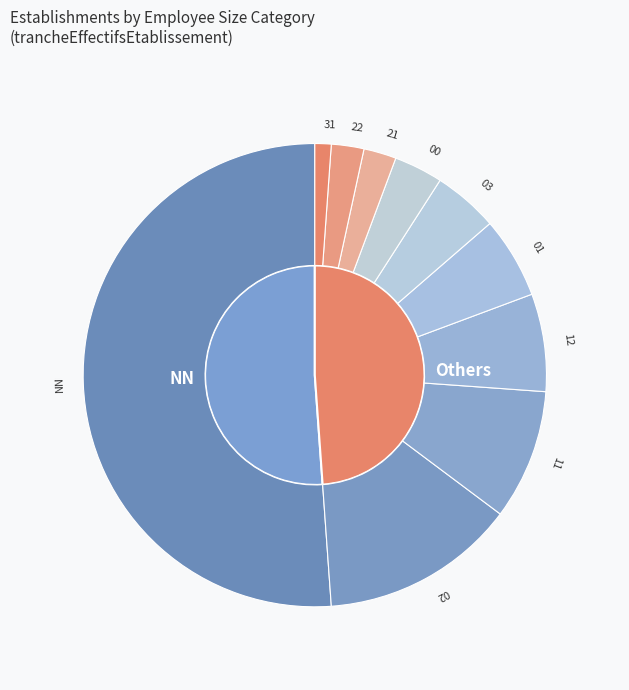

The 01 slice represents 6% of the pie. True or false?

True